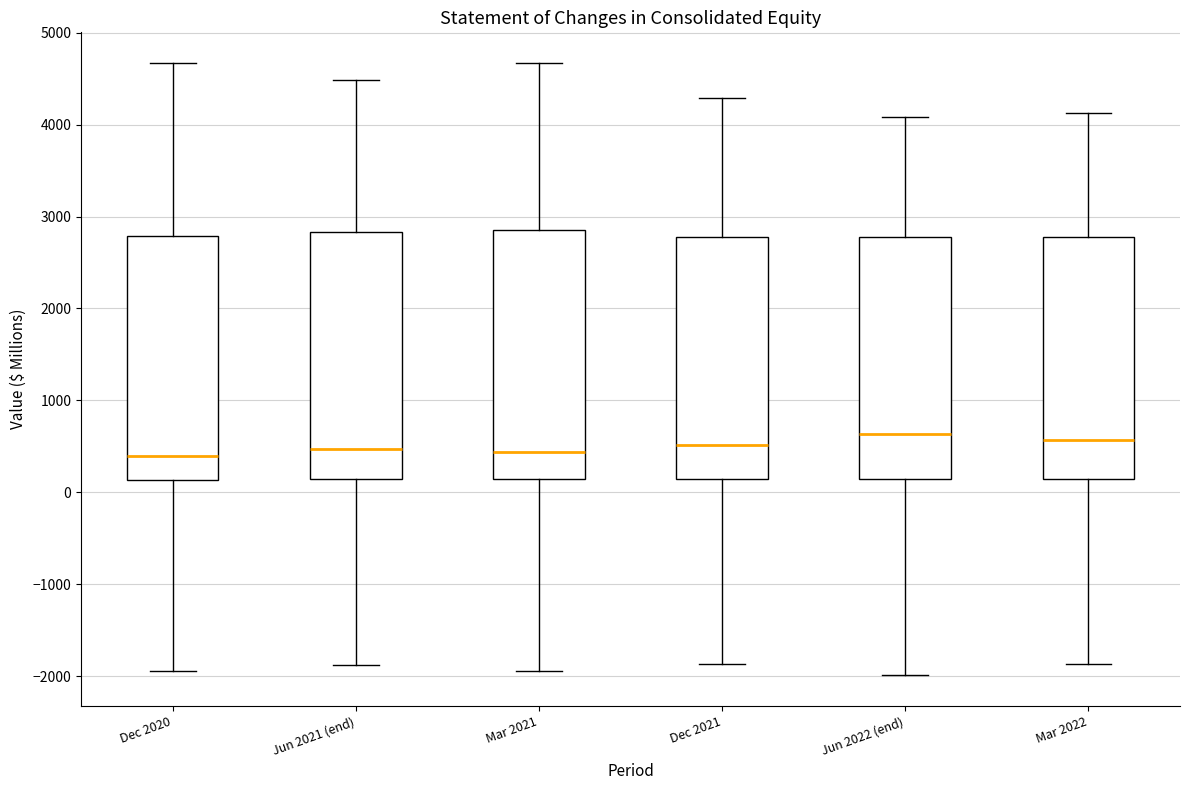

Reading left to right, read every box against the y-axis: the position of its median line, the range the box covers, and the ends of its whiskers. The values are not printed on the chart, so give them approximately, as read against the axis.

Dec 2020: median 400, box 100 to 2800, whiskers -1900 to 4700
Jun 2021 (end): median 500, box 100 to 2800, whiskers -1900 to 4500
Mar 2021: median 400, box 100 to 2900, whiskers -1900 to 4700
Dec 2021: median 500, box 100 to 2800, whiskers -1900 to 4300
Jun 2022 (end): median 600, box 100 to 2800, whiskers -2000 to 4100
Mar 2022: median 600, box 100 to 2800, whiskers -1900 to 4100